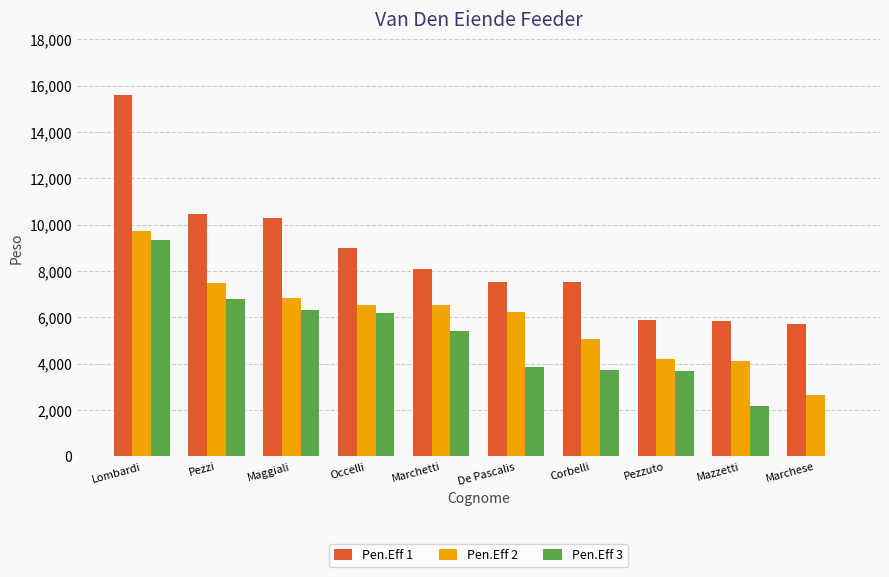

What are all the series names shown in the legend?

Pen.Eff 1, Pen.Eff 2, Pen.Eff 3